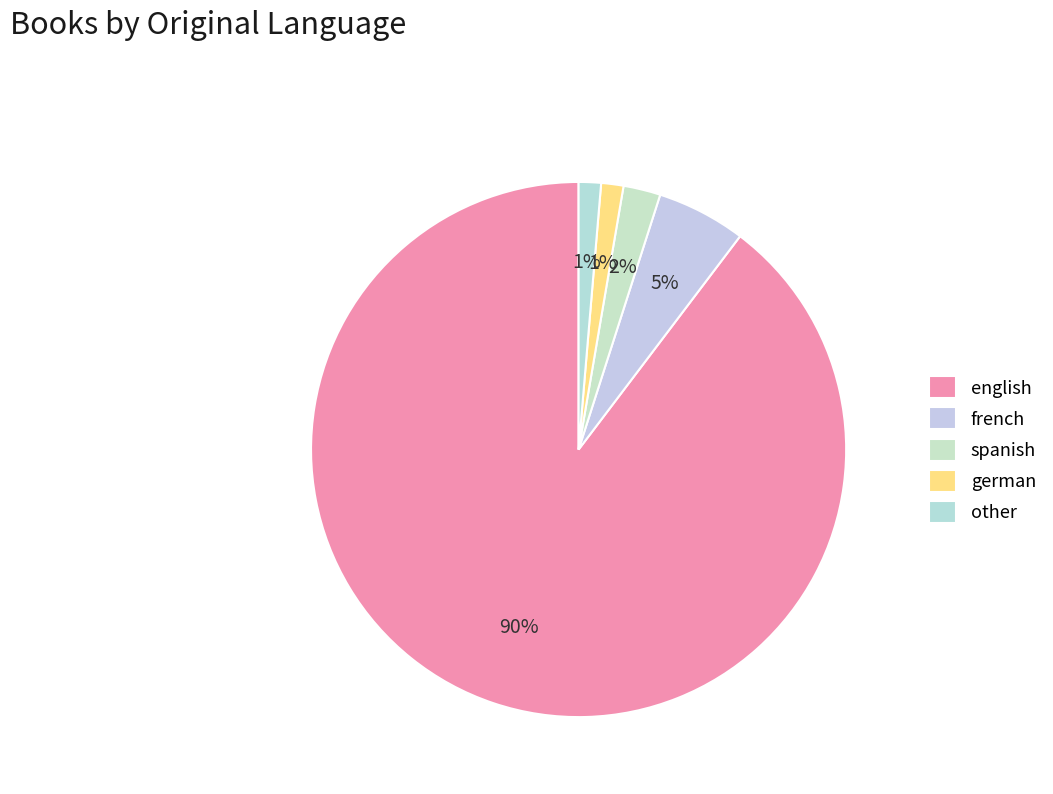

Which slice is the largest?

english